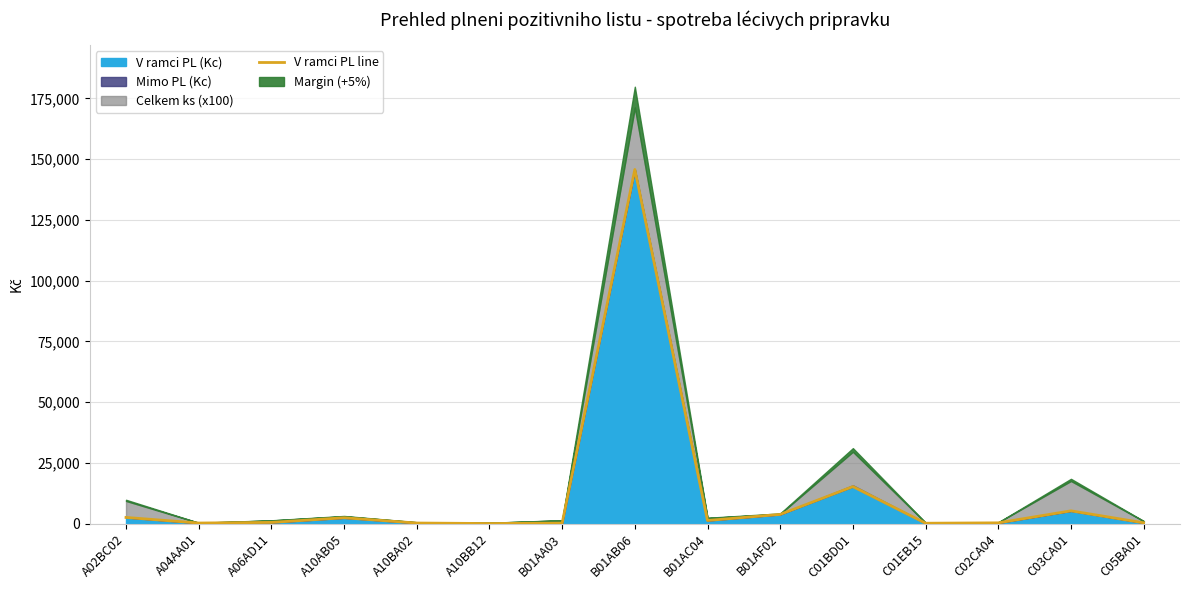

At which label is V ramci PL (Kc) closest to 72924?

C01BD01